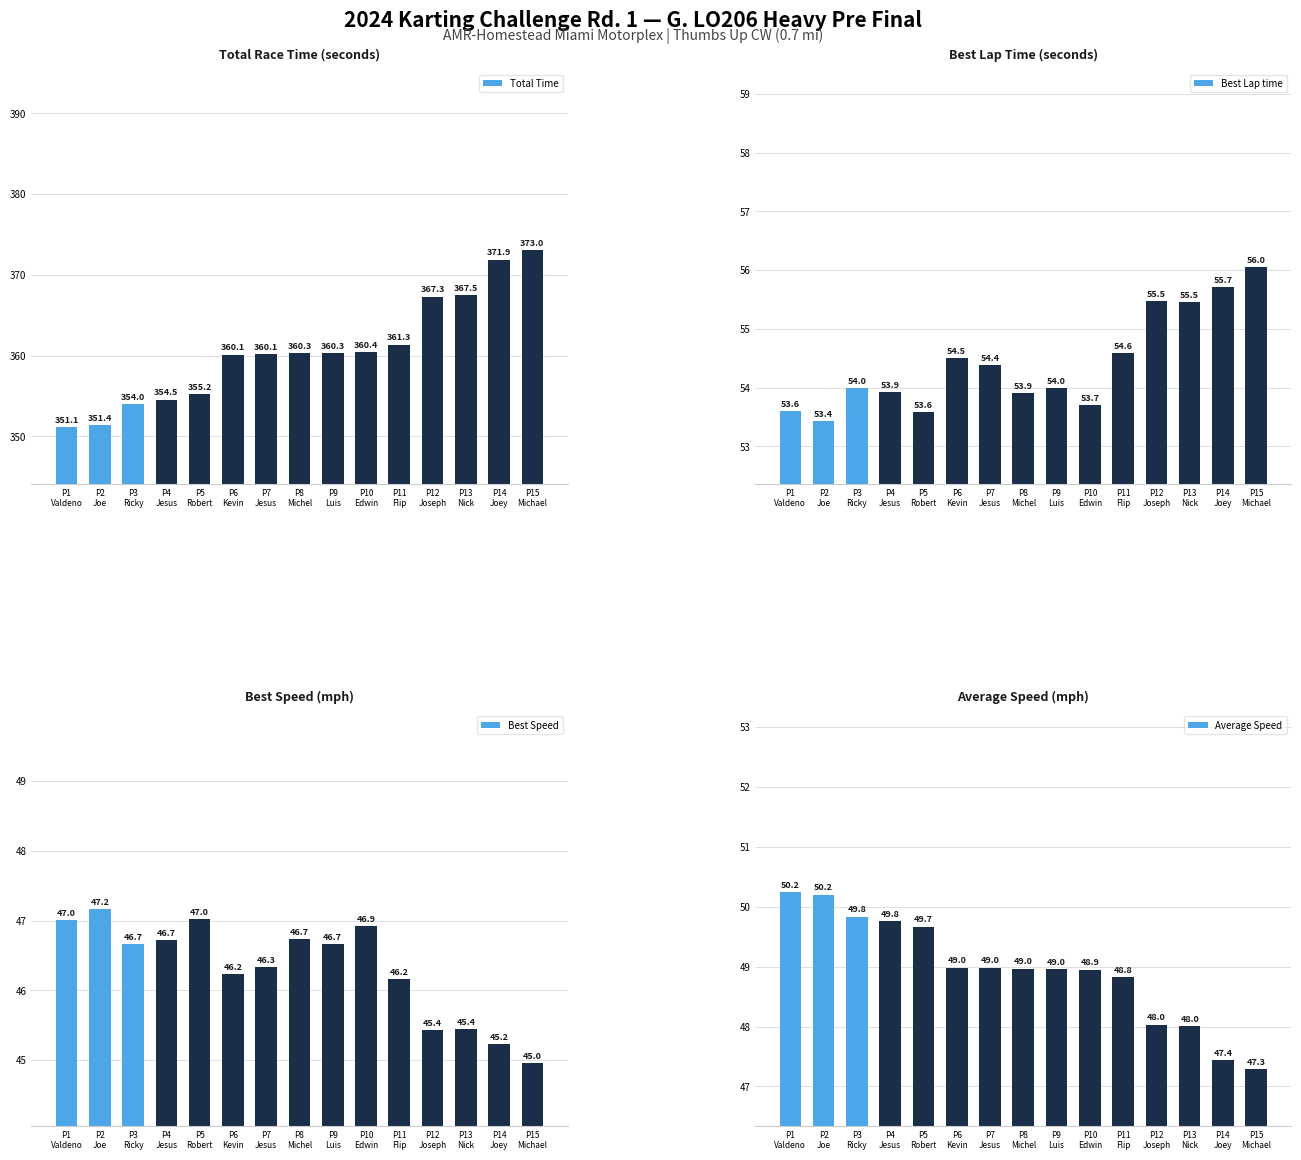

Reading left to right, transcribe all the data shown in this chart.

Total Time: 351.1	351.4	354.0	354.5	355.2	360.1	360.1	360.3	360.3	360.4	361.3	367.3	367.5	371.9	373.0
Best Lap time: 53.6	53.4	54.0	53.9	53.6	54.5	54.4	53.9	54.0	53.7	54.6	55.5	55.5	55.7	56.0
Best Speed: 47.0	47.2	46.7	46.7	47.0	46.2	46.3	46.7	46.7	46.9	46.2	45.4	45.4	45.2	45.0
Average Speed: 50.2	50.2	49.8	49.8	49.7	49.0	49.0	49.0	49.0	48.9	48.8	48.0	48.0	47.4	47.3